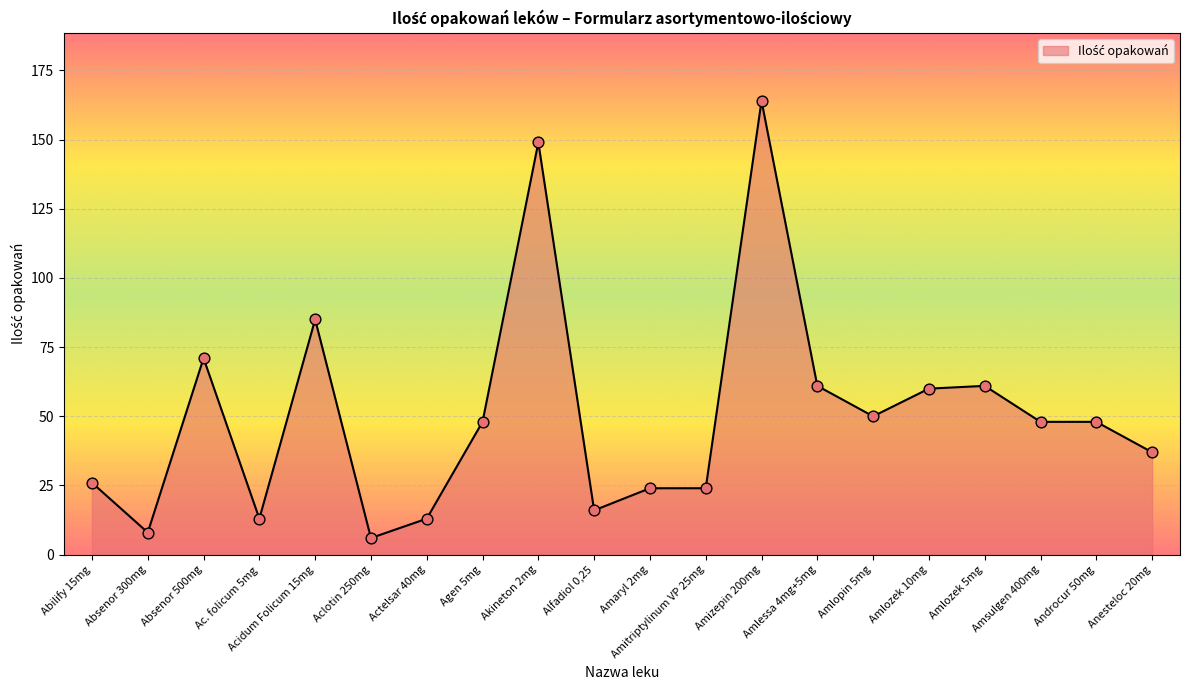

Approximately how many times larger is the value at Absenor 500mg compared to Amlopin 5mg?

1.4